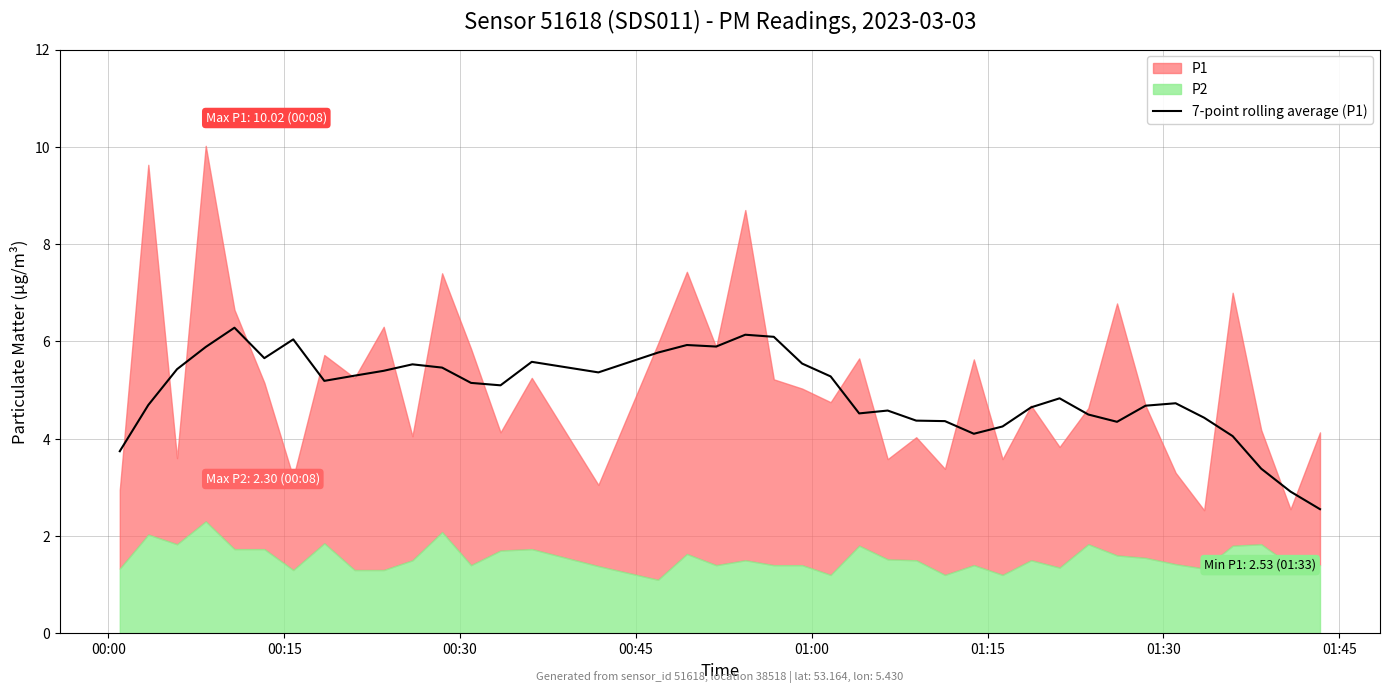

Does the chart display data point markers on the line(s)?

No